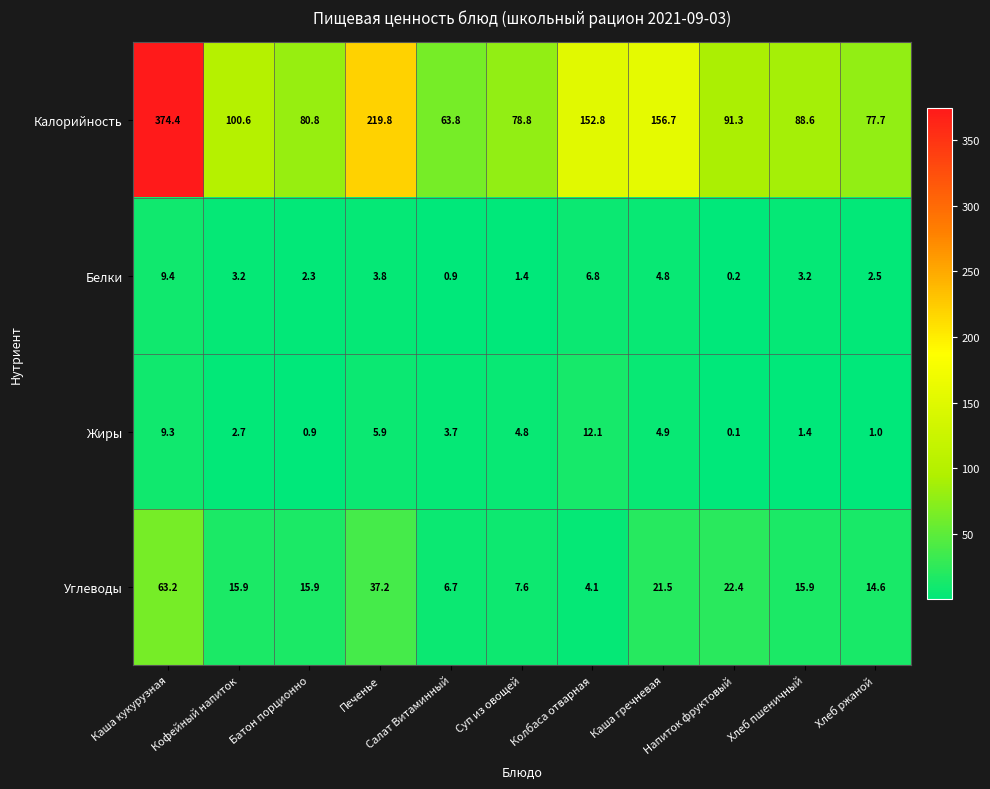

What is the approximate value of Углеводы at Колбаса отварная?

4.1